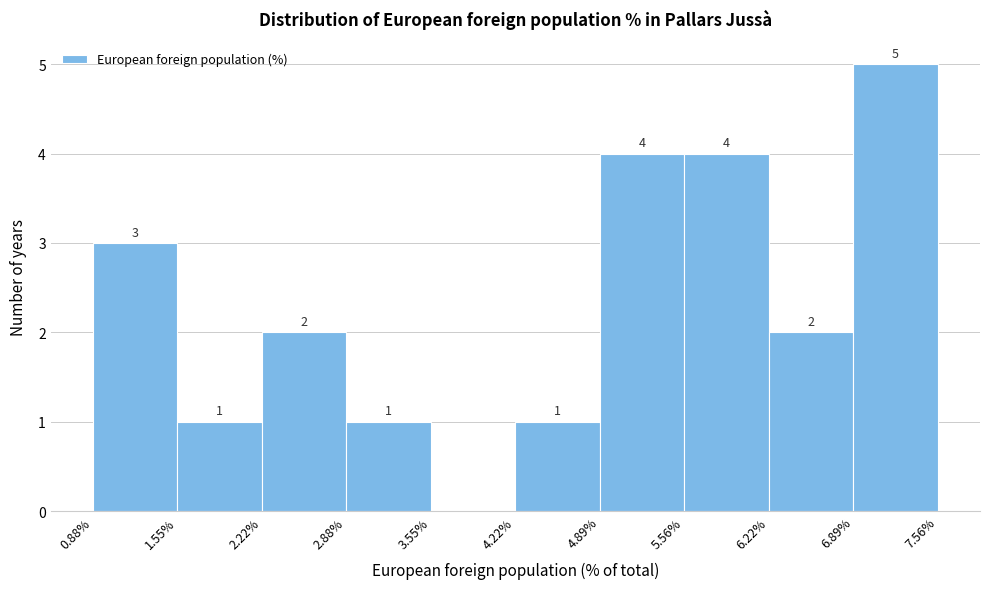

Which range on the x-axis has the tallest bar?

6.89% to 7.56%